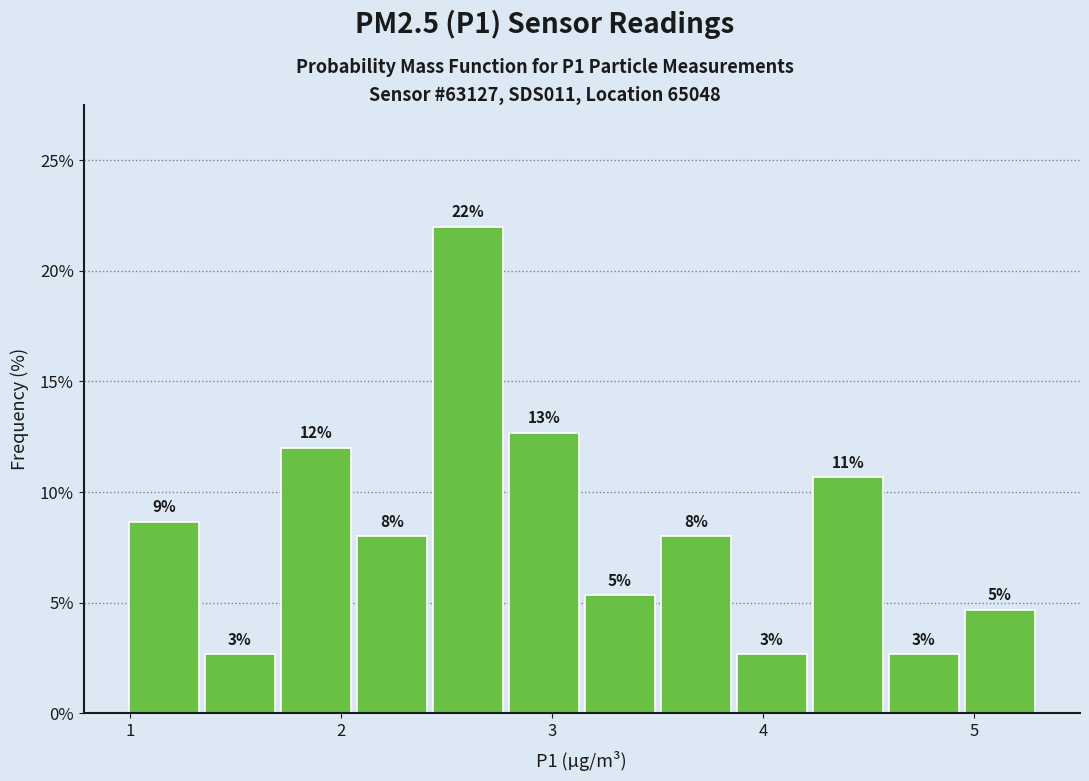

Around what value on the x-axis is the tallest bar? Give the approximate position of its centre, as read against the axis.

2.6